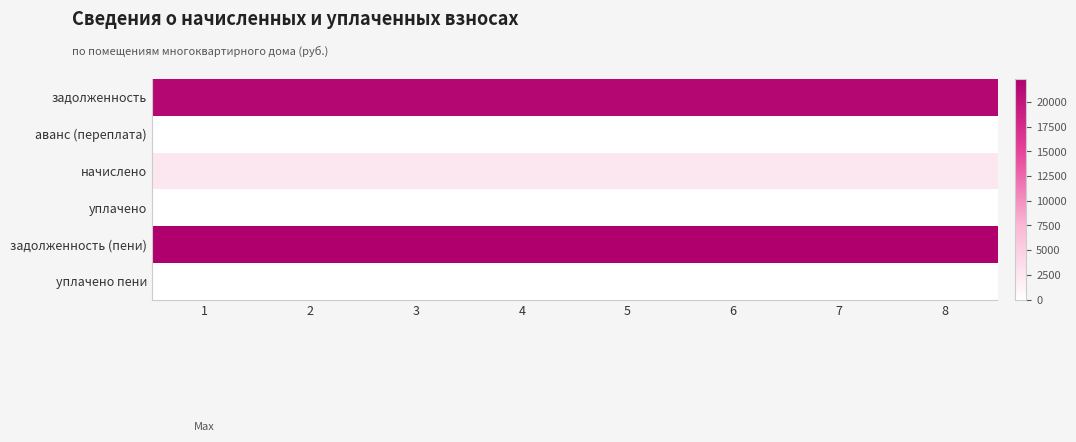

What is the difference between the highest and lowest values at 6?

22351.7